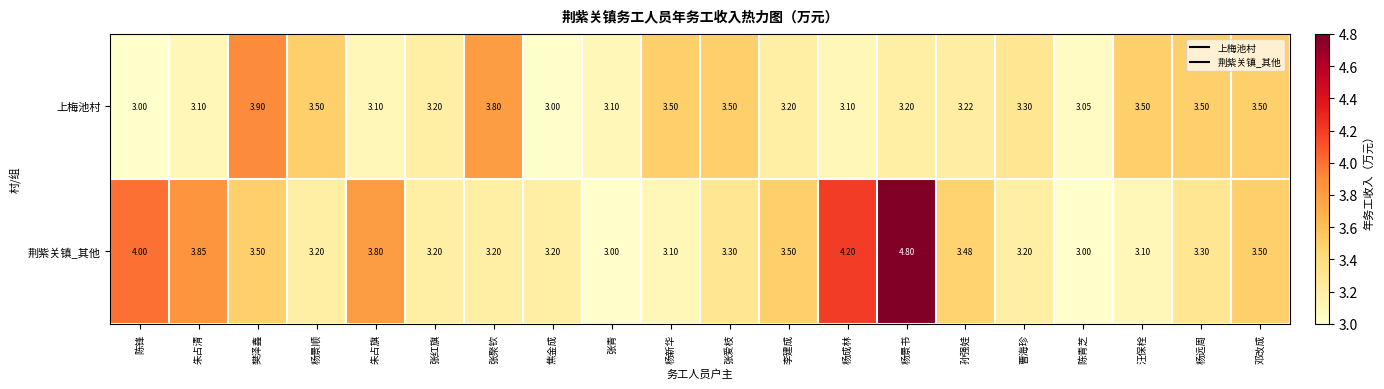

Which series has the largest range (max minus min)?

荆紫关镇_其他